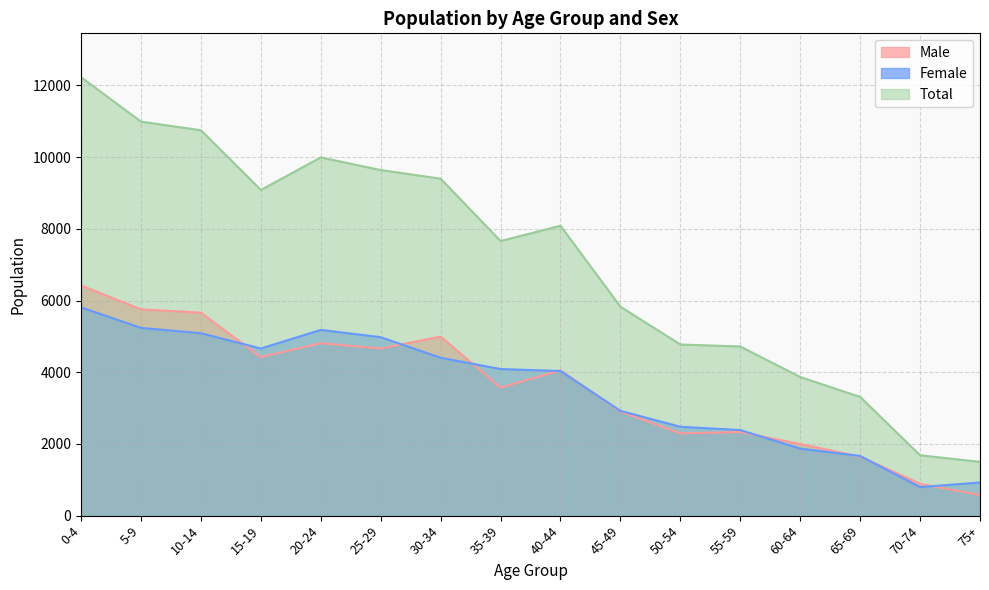

What is the label of the 6th point from the right?

50-54